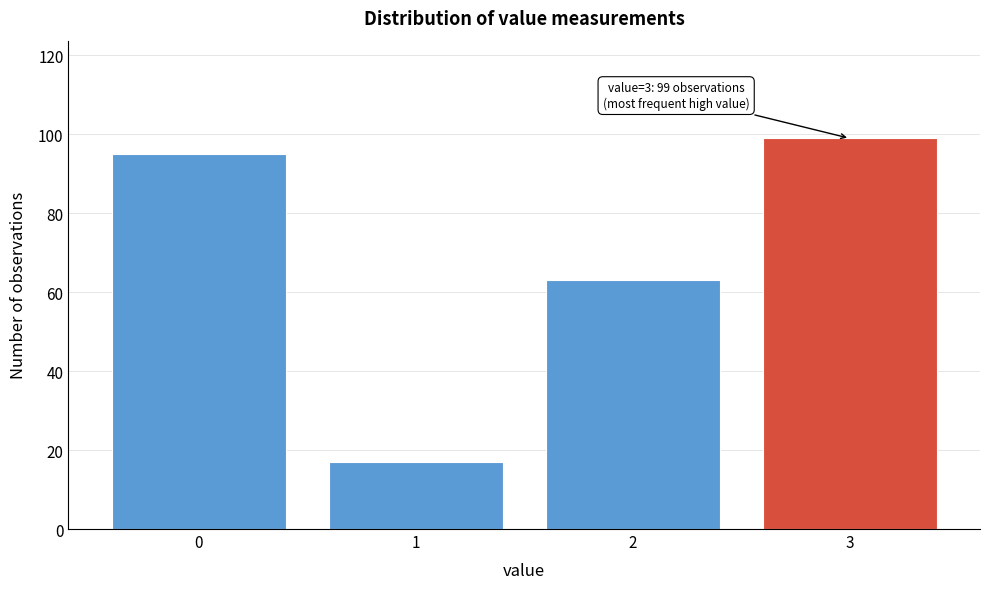

Reading left to right, list all the values displayed in this chart.

0=95	1=17	2=63	3=99